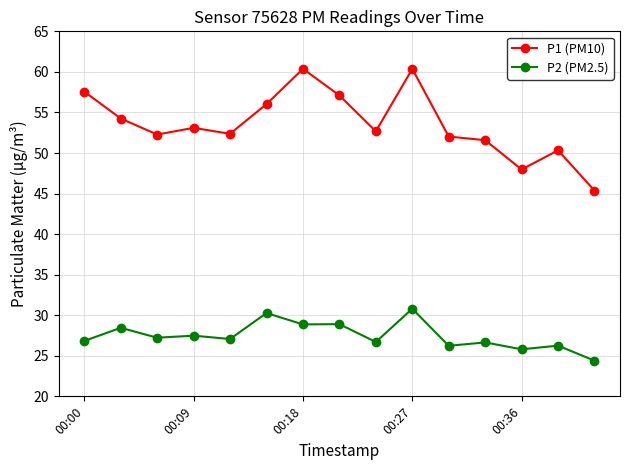

True or false: P1 (PM10) and P2 (PM2.5) intersect in this chart.

False